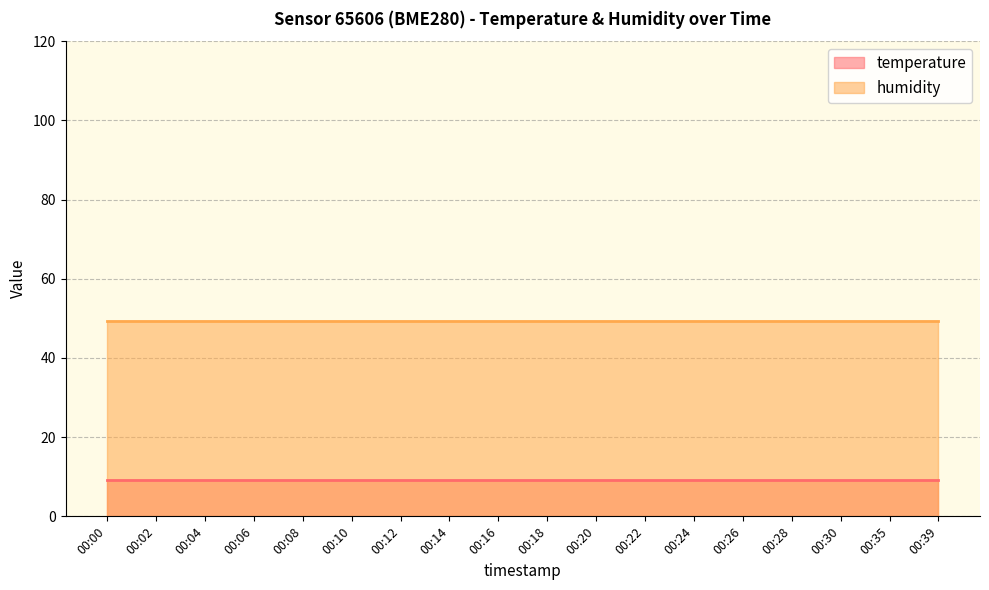

Reading right to left, transcribe all the data shown in this chart.

temperature: 9.2	9.2	9.2	9.2	9.2	9.2	9.2	9.2	9.2	9.2	9.2	9.2	9.2	9.2	9.2	9.2	9.2	9.2
humidity: 49.3	49.3	49.3	49.3	49.3	49.3	49.3	49.3	49.3	49.3	49.3	49.3	49.3	49.3	49.3	49.3	49.3	49.3